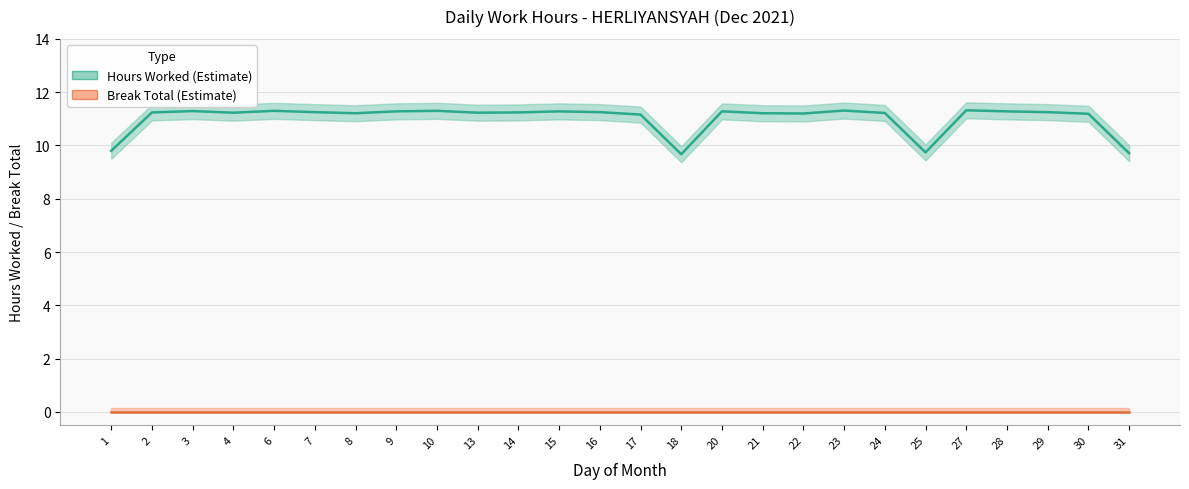

True or false: Break Total has a value of 0.0 at 6.

True